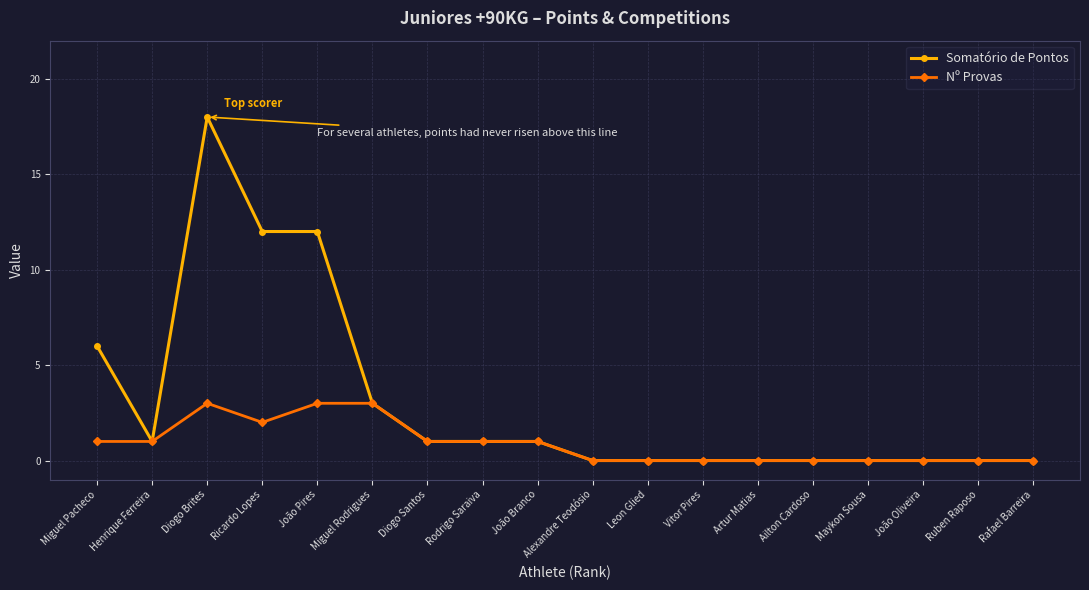

At how many categories does at least one series exceed 9?

3